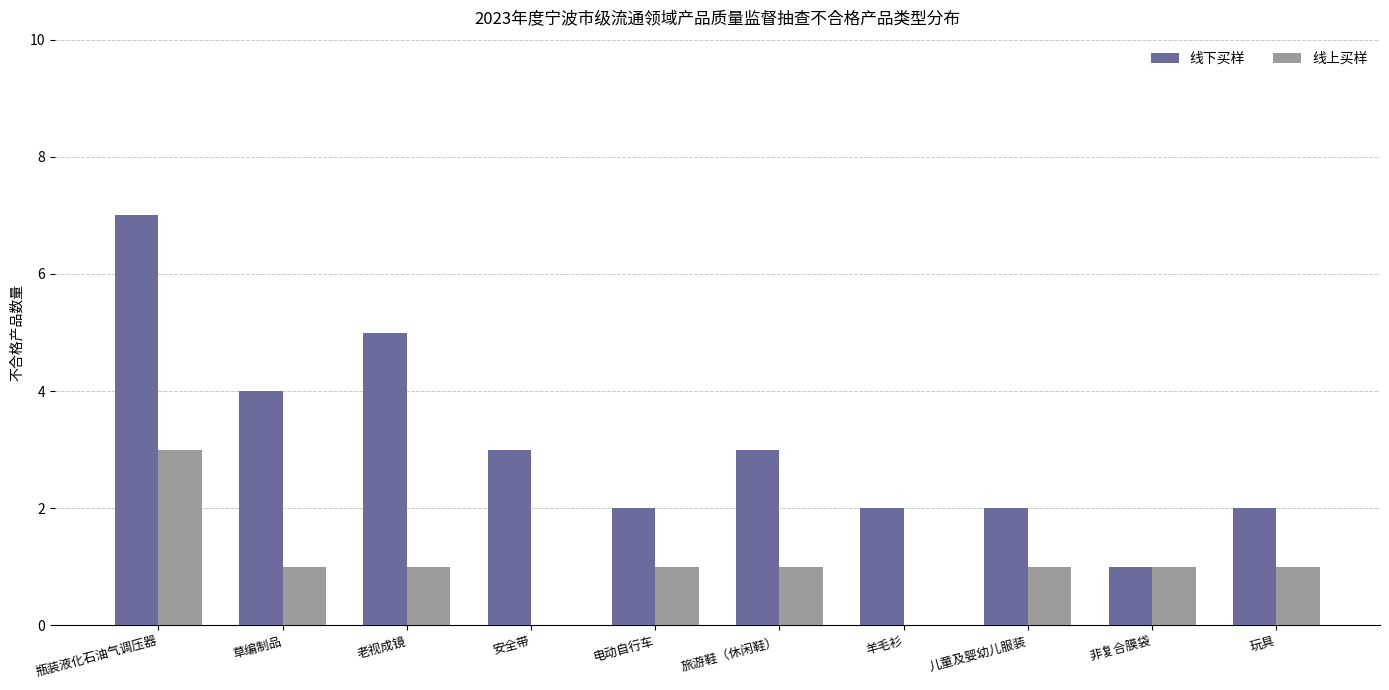

How many groups of bars are there?

10